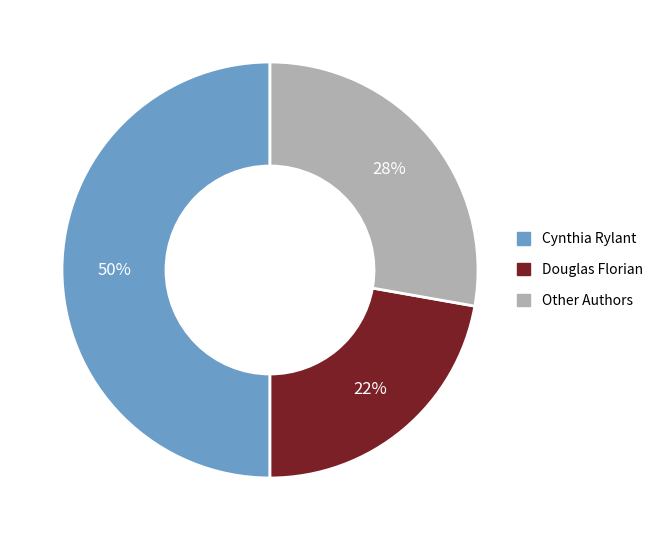

To the nearest percent, what is the average slice percentage?

33%